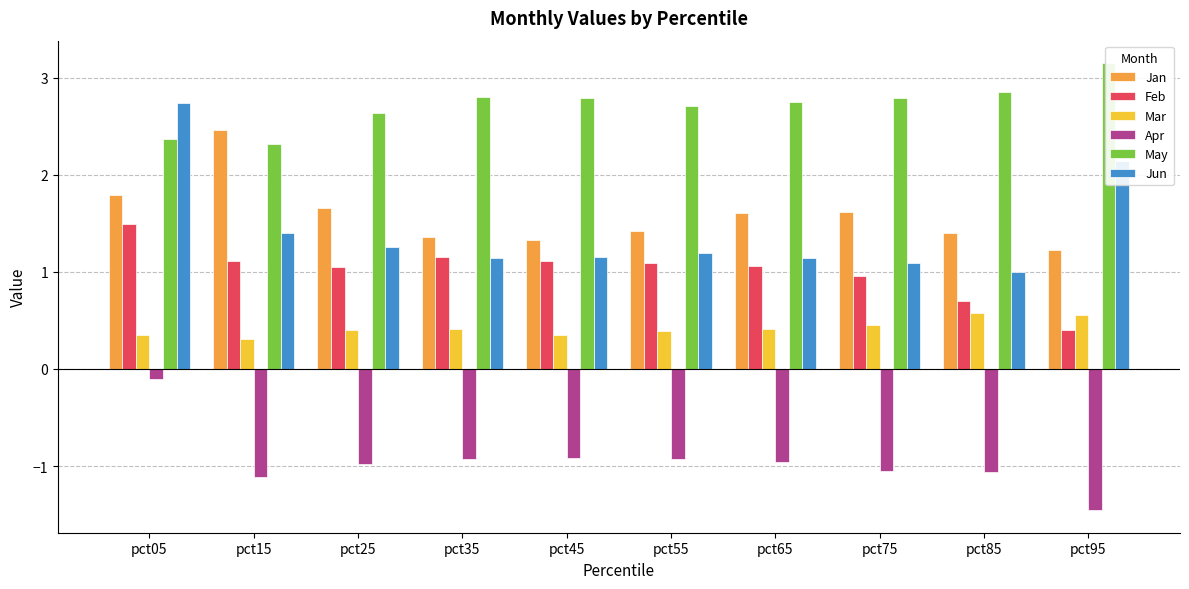

The Jun series shows 1.0 at pct85. True or false?

True